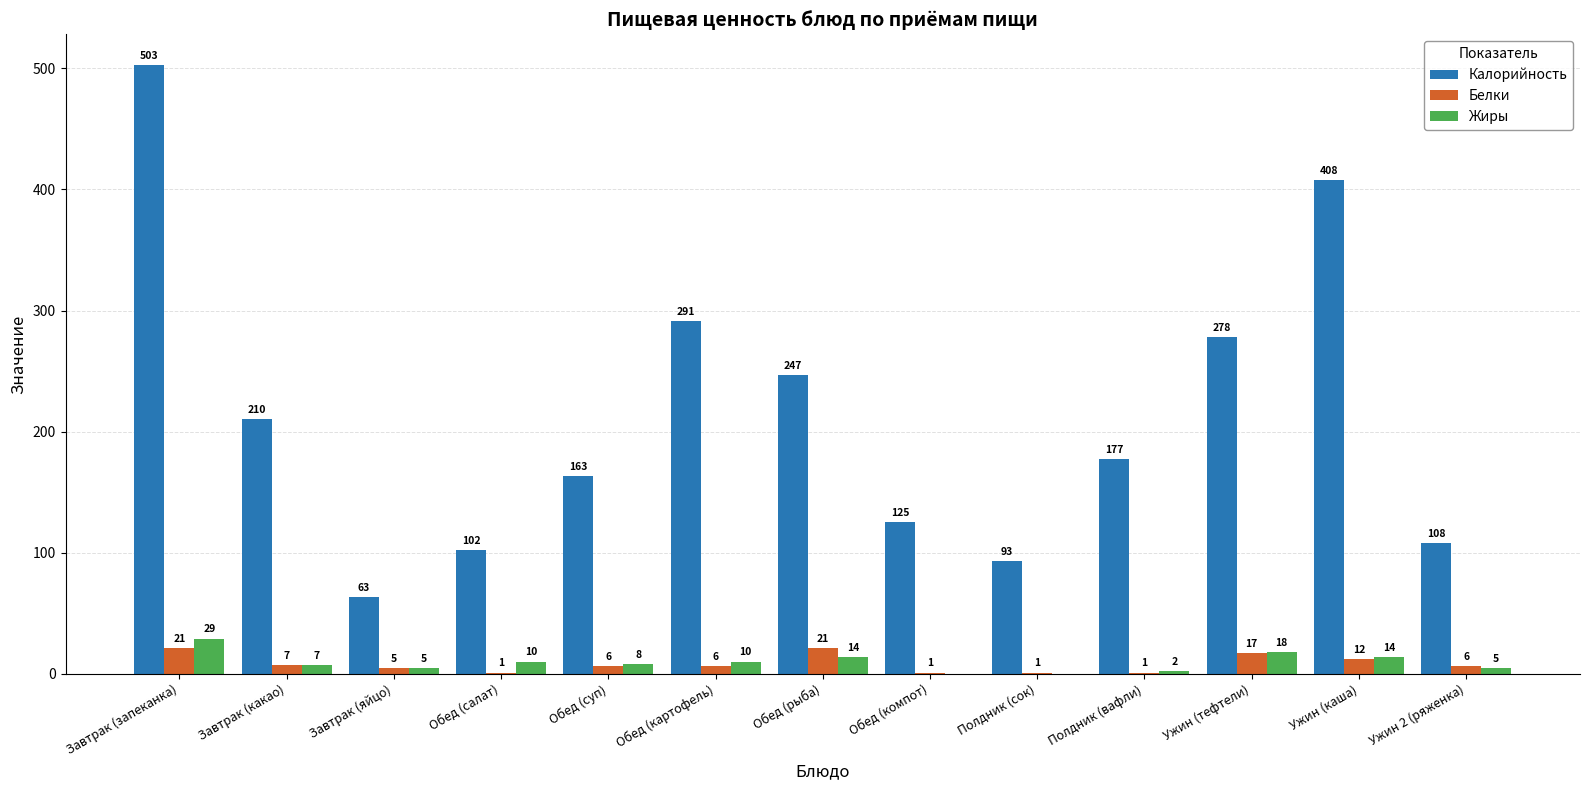

Reading right to left, what are all the values shown in this chart?

Калорийность: 108	408	278	177	93	125	247	291	163	102	63	210	503
Белки: 6	12	17	1	1	1	21	6	6	1	5	7	21
Жиры: 5	14	18	2	0	0	14	10	8	10	5	7	29